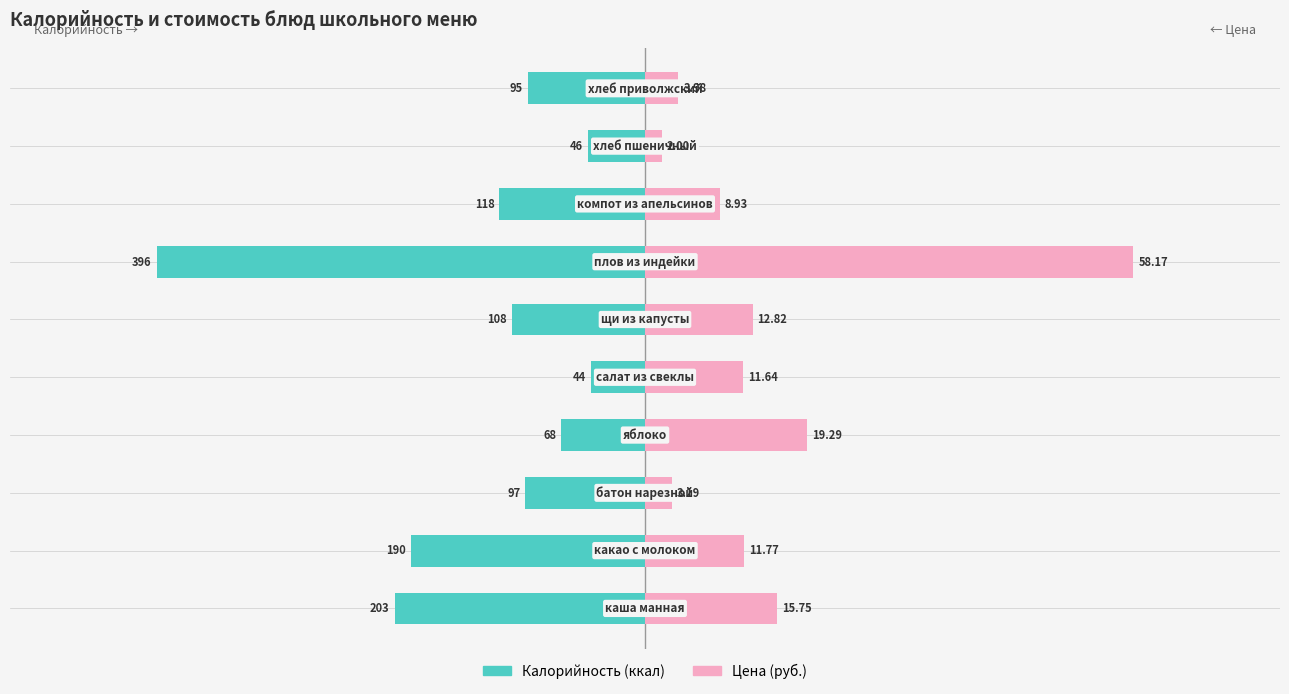

Is it true that Калорийность equals -118.0 at 7?

True